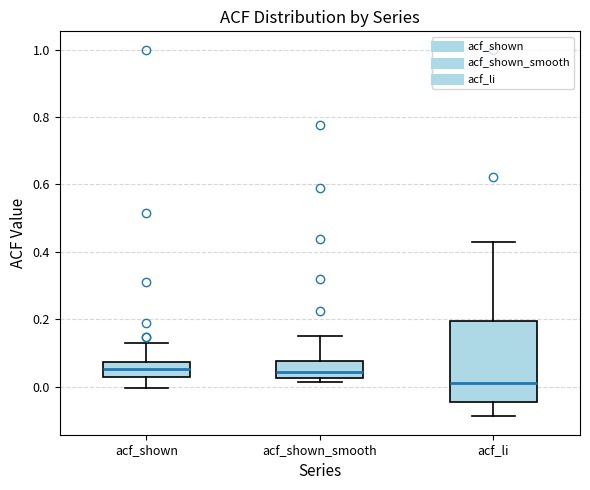

Comparing the boxes themselves (not the whiskers), which one is the tallest?

acf_li